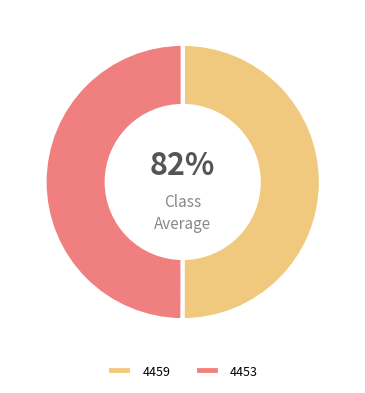

Between 4459 and 4453, which is larger?

4459